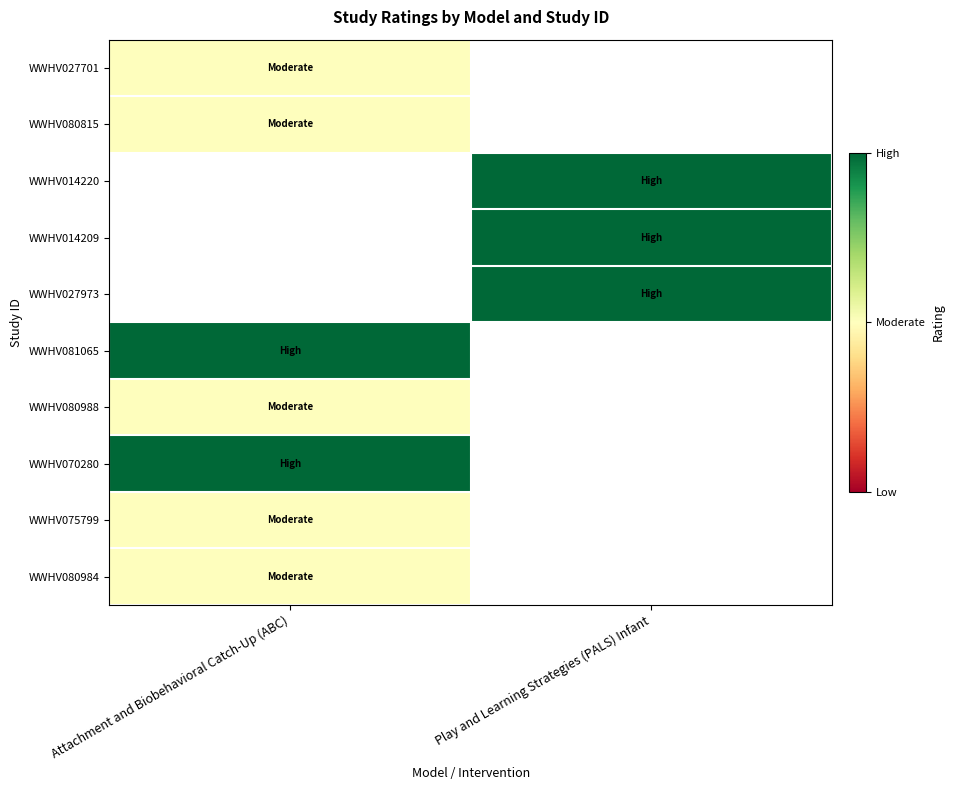

At how many categories does at least one series exceed 1?

2